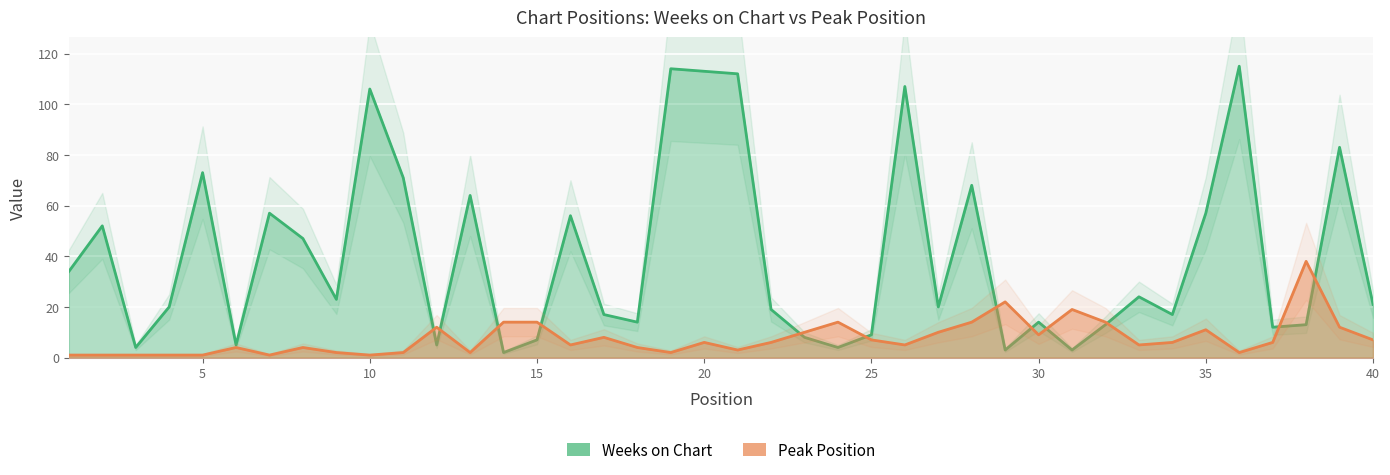

Reading left to right, transcribe all the data shown in this chart.

Weeks on Chart: 34	52	4	20	73	5	57	47	23	106	71	5	64	2	7	56	17	14	114	113	112	19	8	4	9	107	20	68	3	14	3	13	24	17	57	115	12	13	83	21
Peak Position: 1	1	1	1	1	4	1	4	2	1	2	12	2	14	14	5	8	4	2	6	3	6	10	14	7	5	10	14	22	9	19	14	5	6	11	2	6	38	12	7